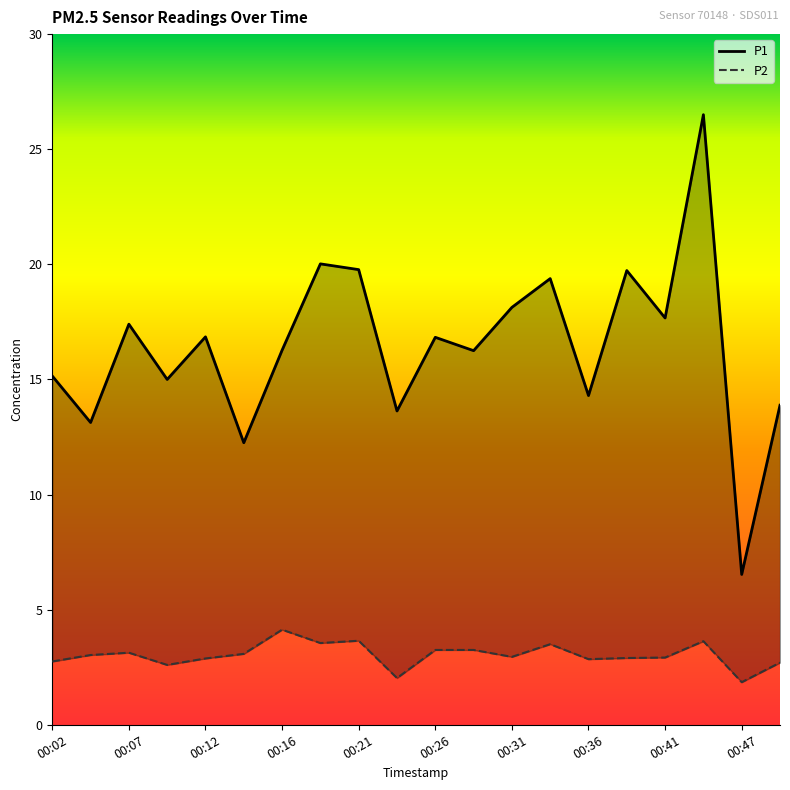

How many lines are shown in the chart?

2